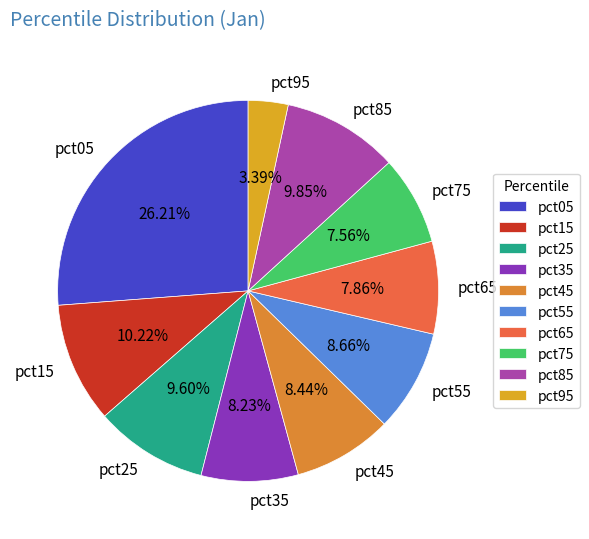

Between pct85 and pct65, which is larger?

pct85